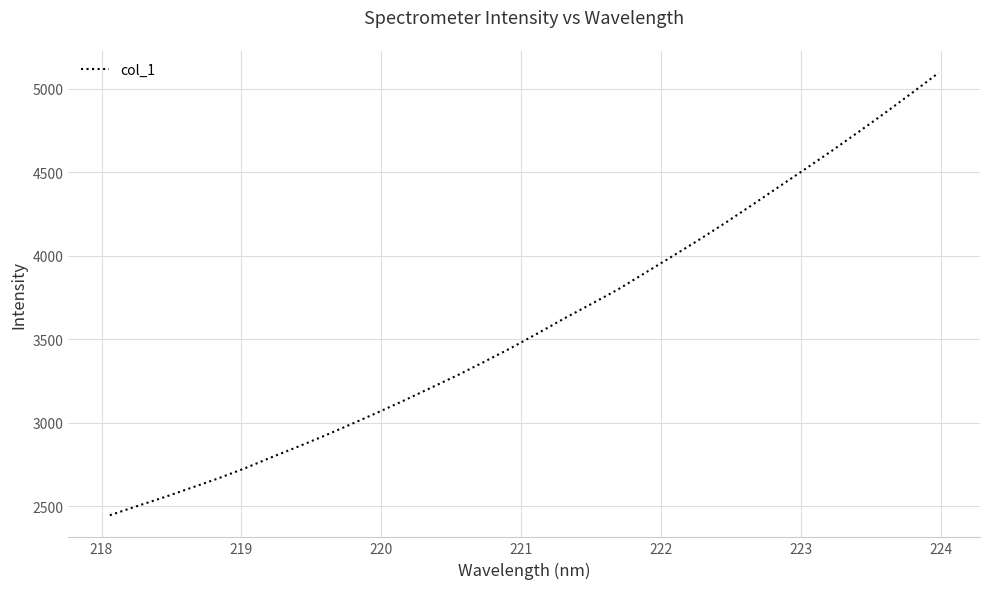

What is the difference between the maximum and minimum values?

2649.8